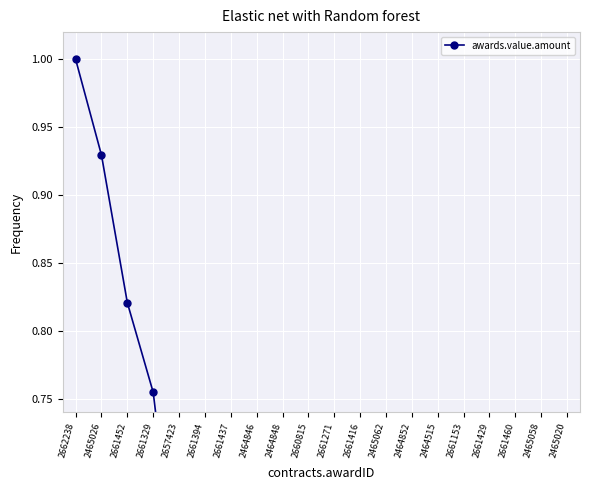

List the labels in order of value, largest first.

2662238, 2465026, 2661452, 2661329, 2657423, 2661394, 2661437, 2464846, 2464848, 2660815, 2661271, 2661416, 2465062, 2464852, 2464515, 2661153, 2661429, 2661460, 2465058, 2465020